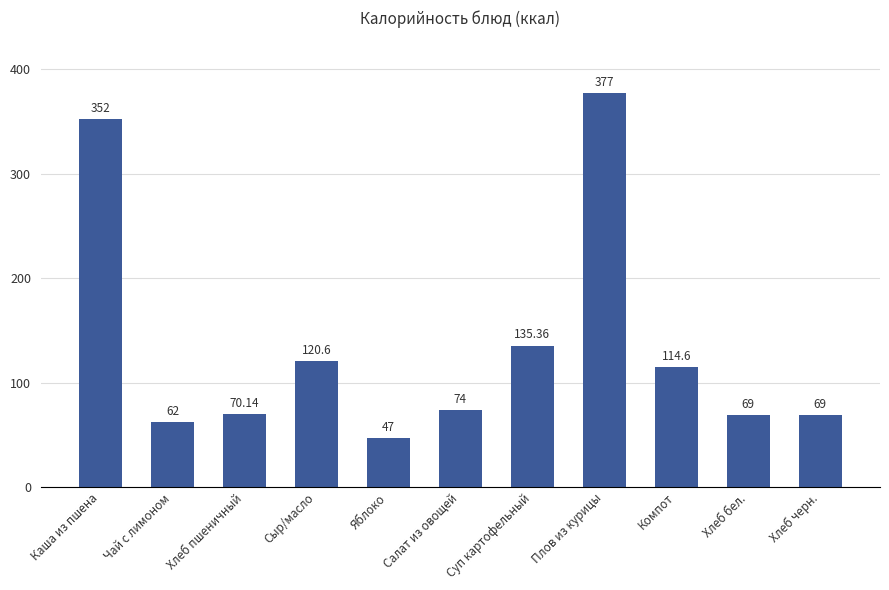

What is the average value?

135.5